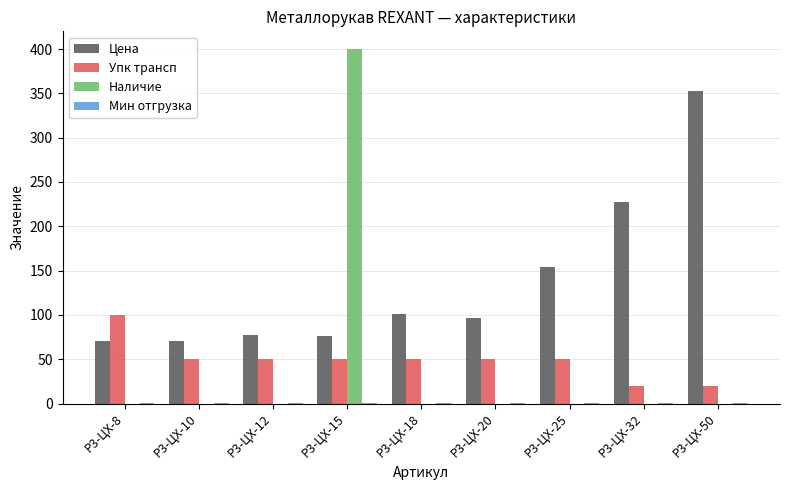

What is the spread (max minus min) of values at Р3-ЦХ-18?

100.9